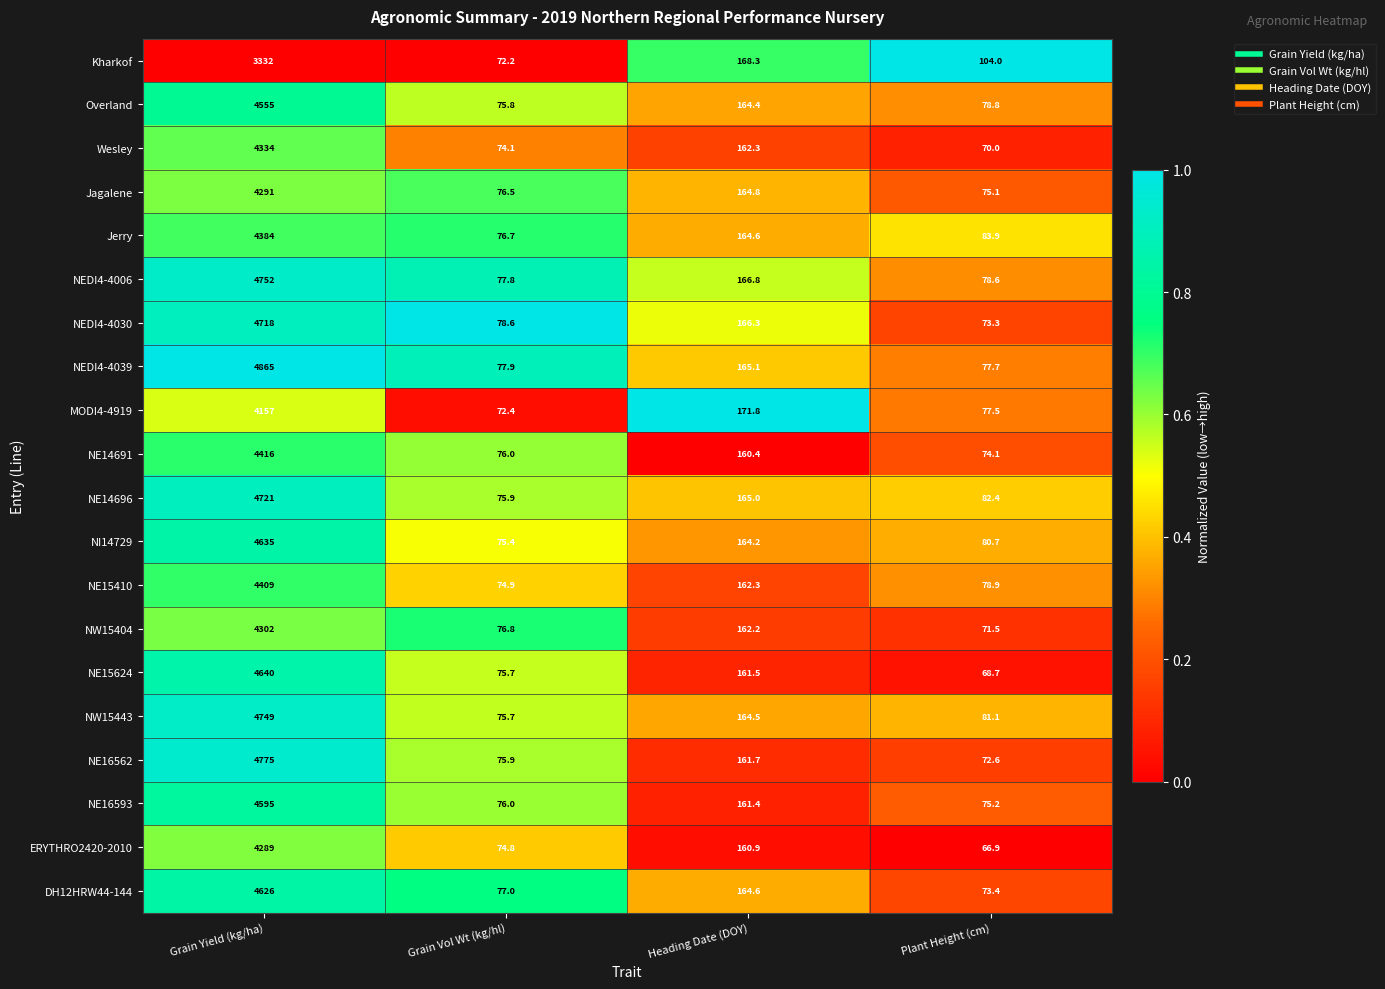

Where is ERYTHRO2420-2010 nearest to the value 2177?

Heading Date (DOY)